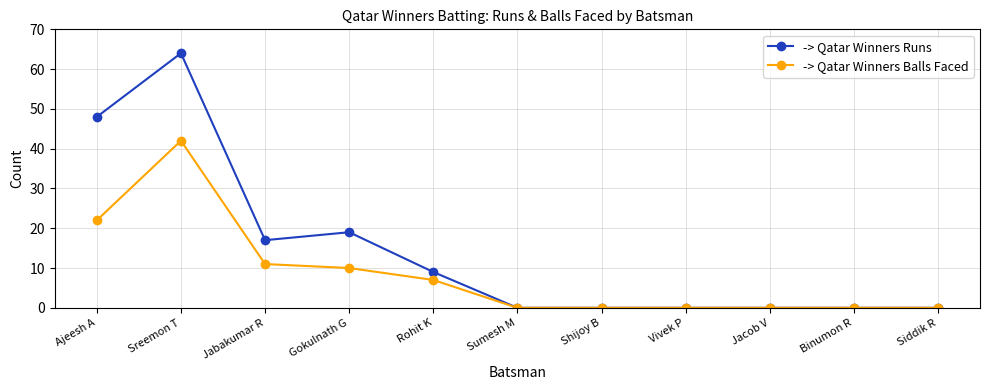

True or false: -> Qatar Winners Balls Faced has a value of 27 at Sumesh M.

False